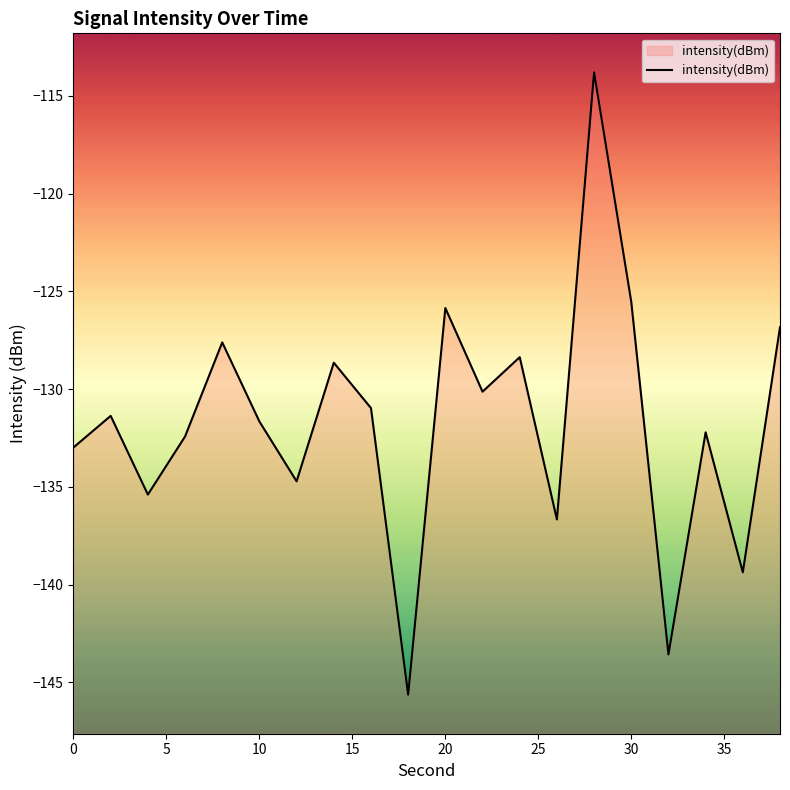

What is the average value?

-131.7